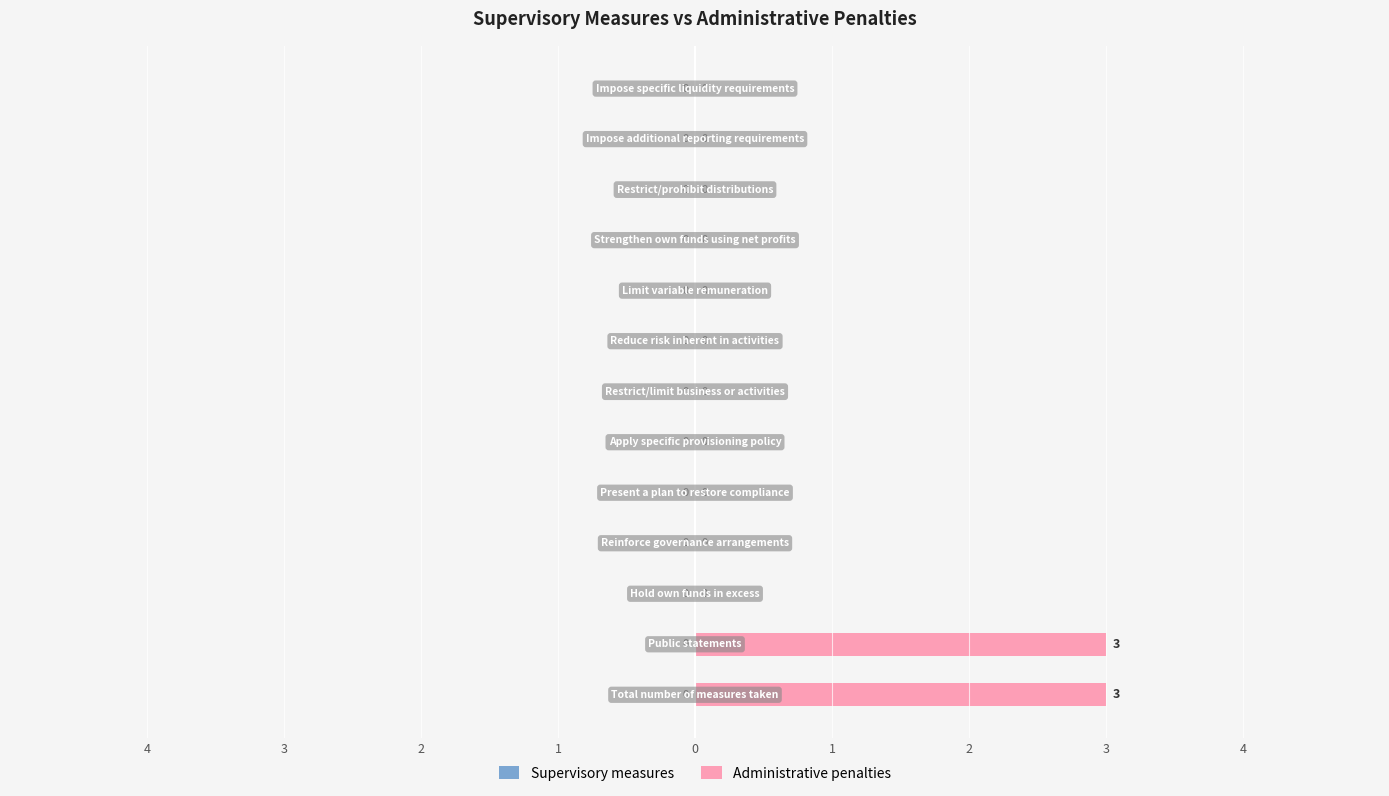

What is the greatest value displayed?

3.0